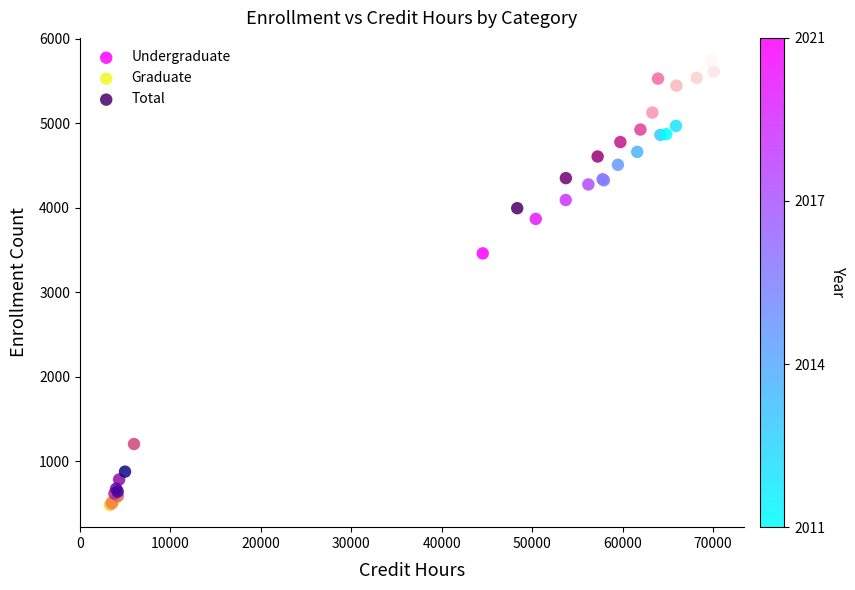

Which series contains the lowest Y value?

Graduate